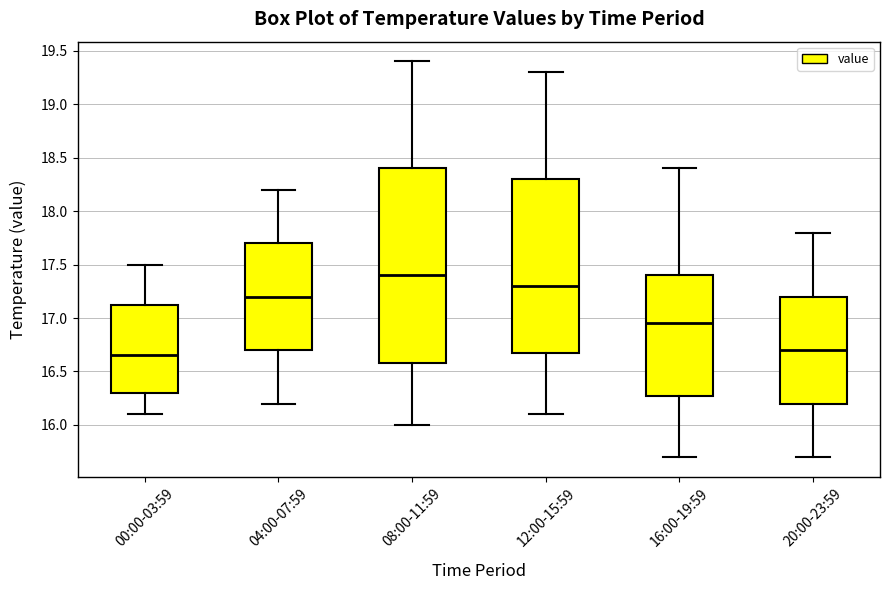

Reading left to right, transcribe this box plot: for each box, give where its median line is, the range the box spans, and where its two whiskers end, as read against the y-axis. The values are not printed on the chart, so give them approximately, as read against the axis.

00:00-03:59: median 16.65, box 16.30 to 17.15, whiskers 16.10 to 17.50
04:00-07:59: median 17.20, box 16.70 to 17.70, whiskers 16.20 to 18.20
08:00-11:59: median 17.40, box 16.60 to 18.40, whiskers 16.00 to 19.40
12:00-15:59: median 17.30, box 16.70 to 18.30, whiskers 16.10 to 19.30
16:00-19:59: median 16.95, box 16.30 to 17.40, whiskers 15.70 to 18.40
20:00-23:59: median 16.70, box 16.20 to 17.20, whiskers 15.70 to 17.80